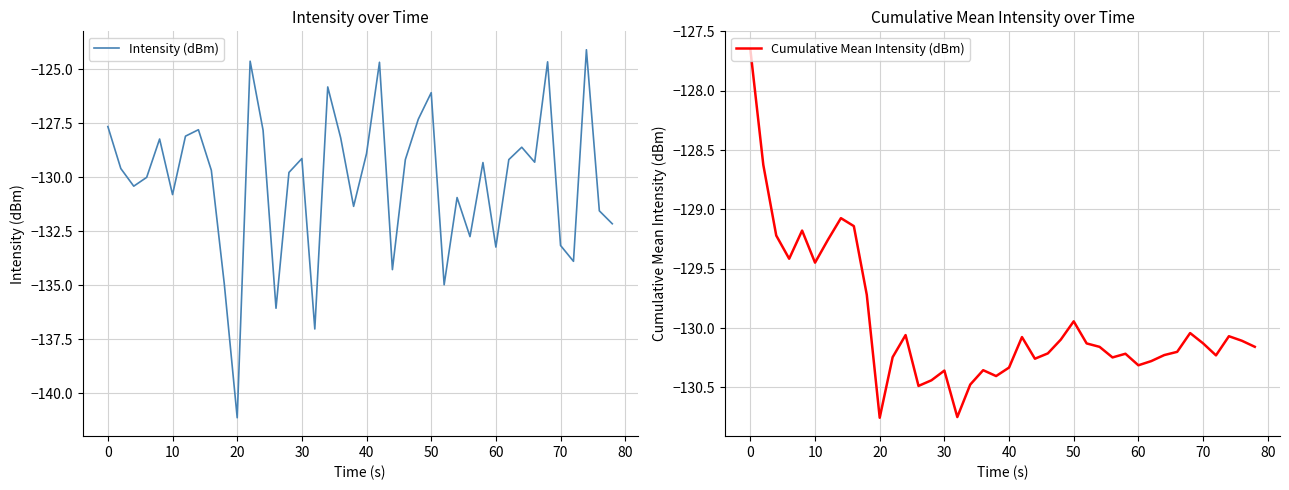

True or false: Intensity (dBm) has a value of -174.5 at 50.

False